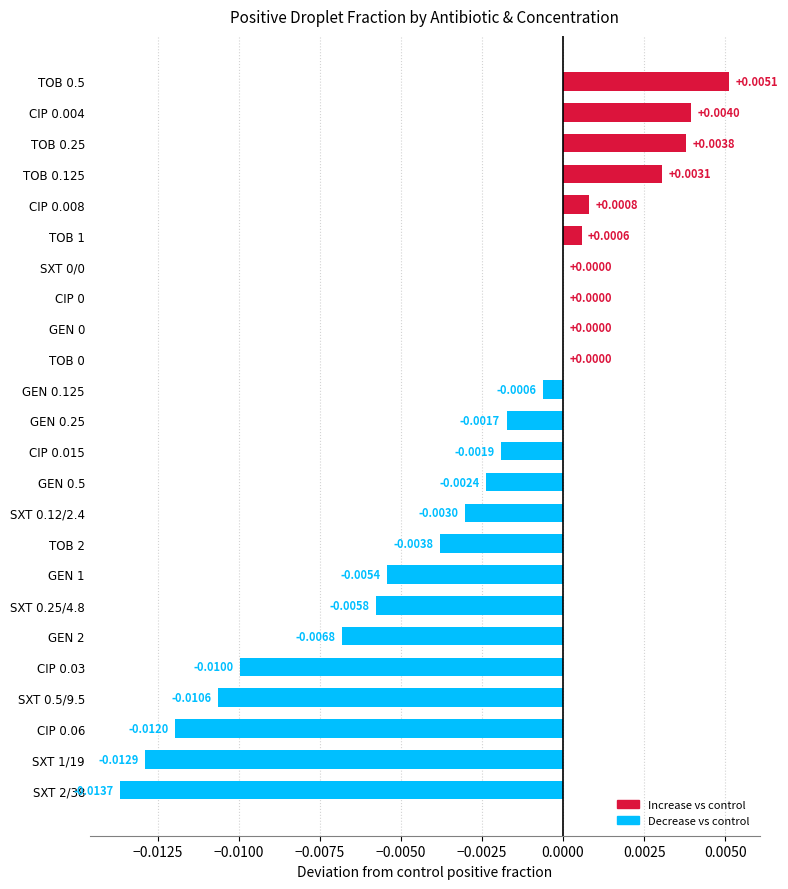

Between GEN 0.25 and TOB 1, which is larger?

TOB 1